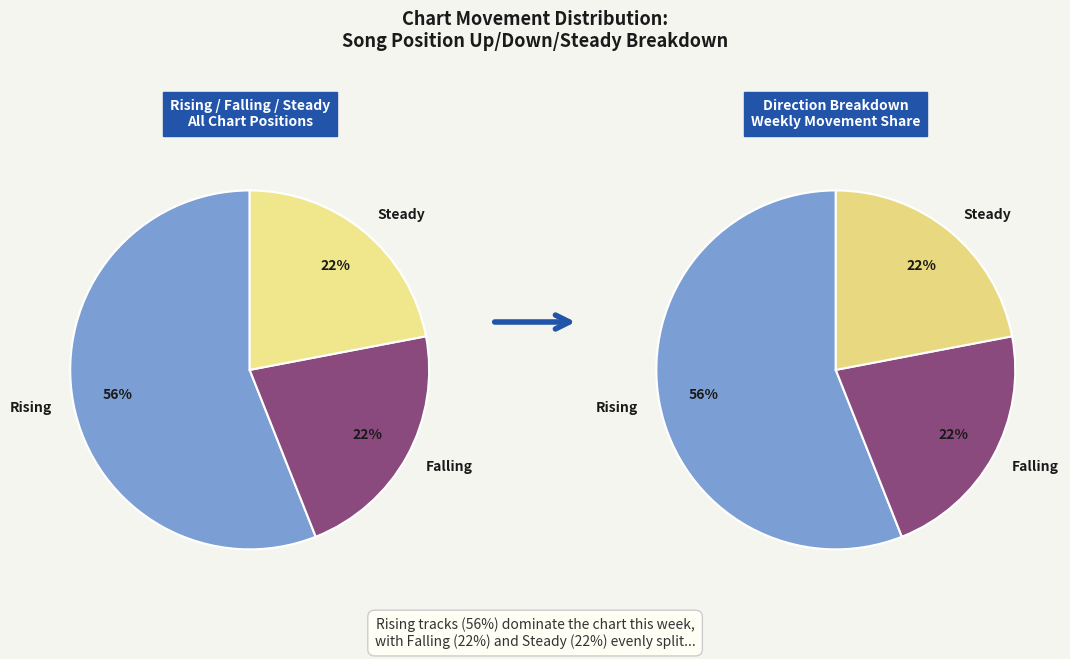

To the nearest percent, what is the average slice percentage?

33%